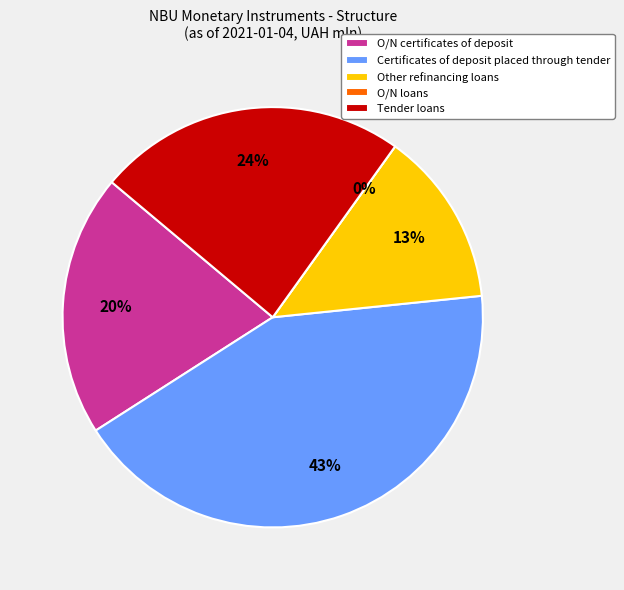

Combined, what portion of the pie is O/N certificates of deposit and Other refinancing loans?

33.6%